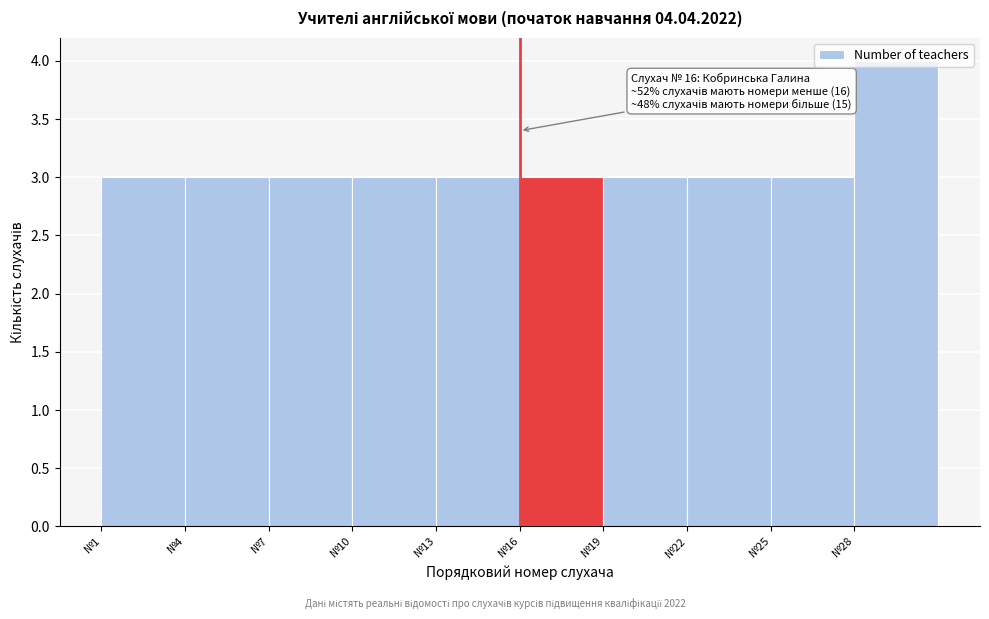

Over which range of the x-axis is the bar tallest?

28 to 31